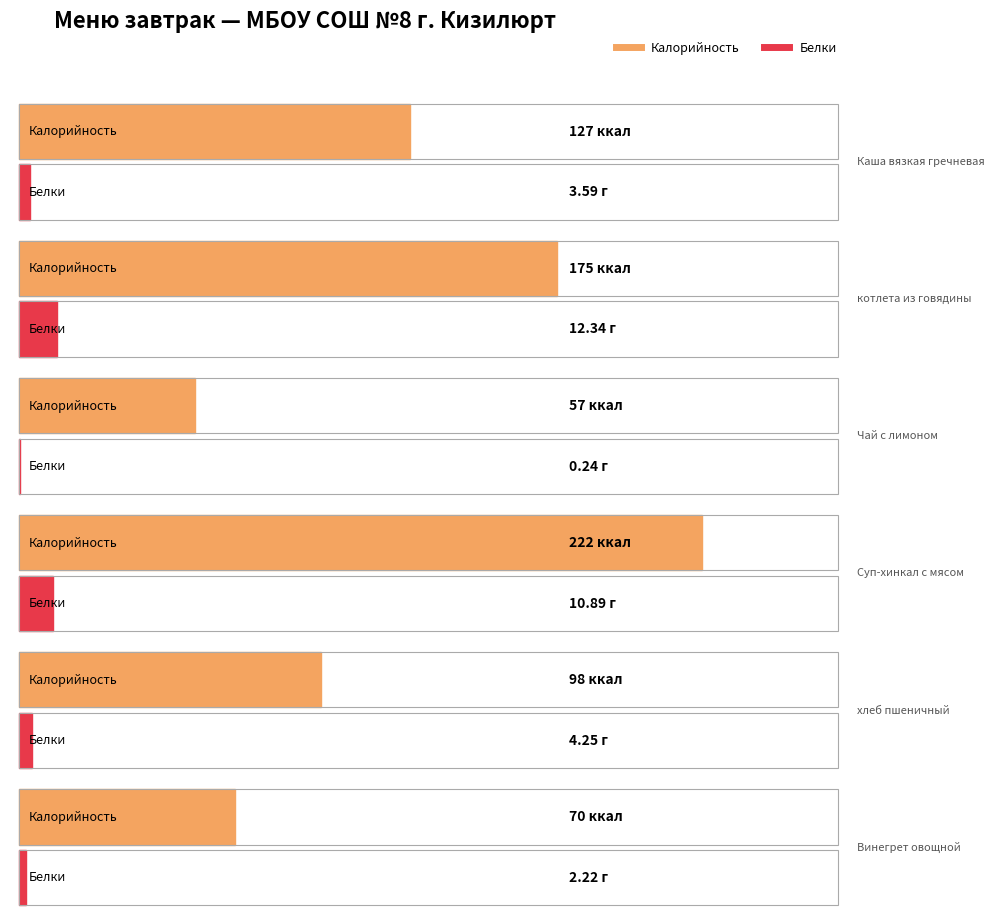

What is the label of the 1st point from the left?

Каша вязкая гречневая